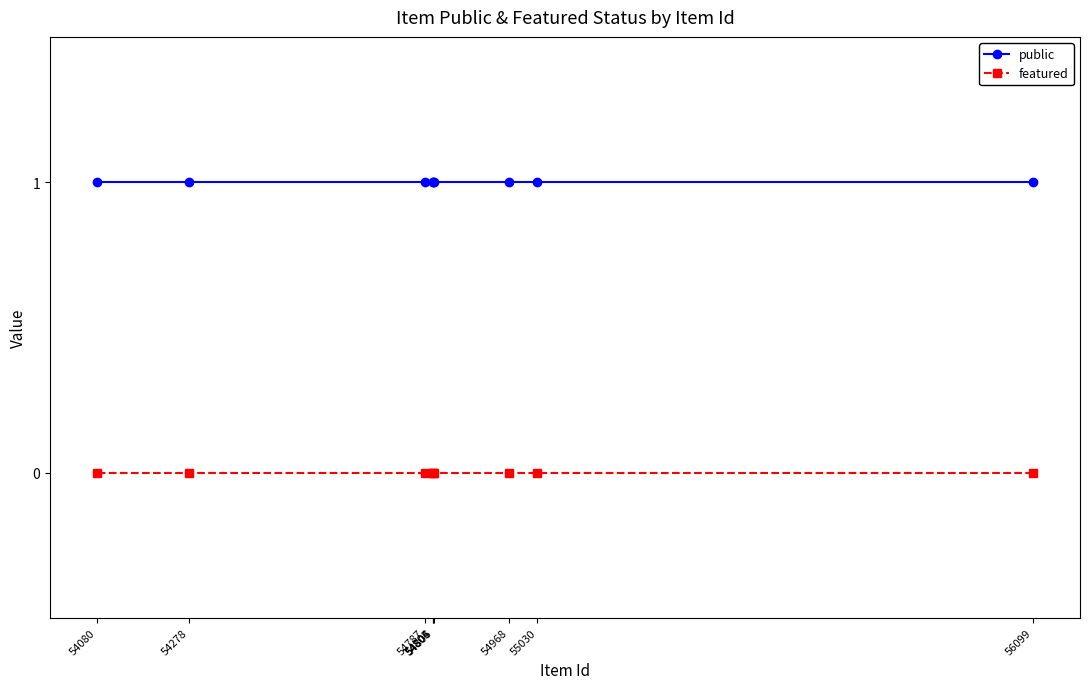

How many lines are shown in the chart?

2